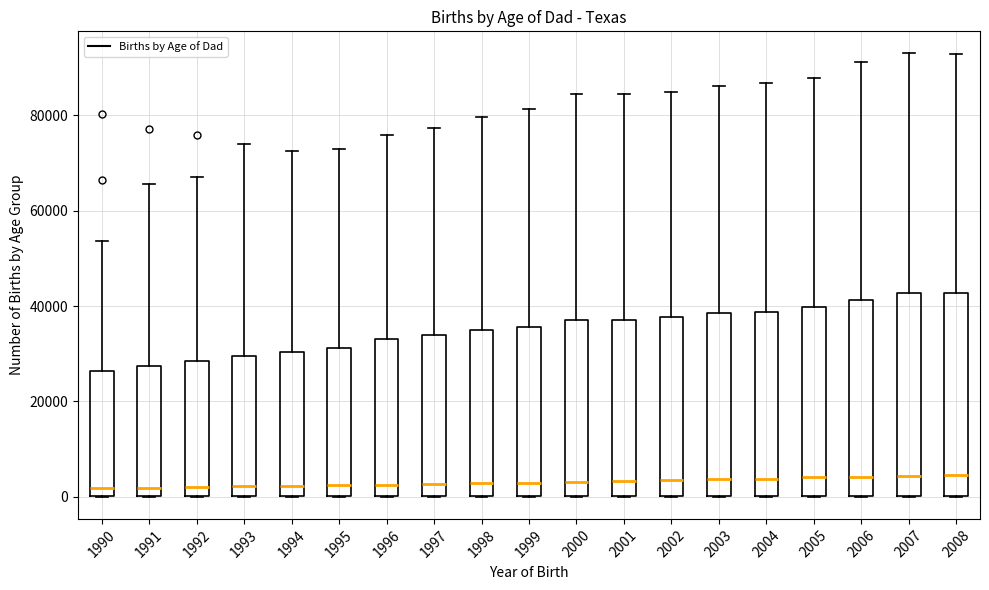

Reading left to right, read every box against the y-axis: the position of its median line, the range the box covers, and the ends of its whiskers. The values are not printed on the chart, so give them approximately, as read against the axis.

1990: median 2000, box 0 to 26000, whiskers 0 to 54000
1991: median 2000, box 0 to 28000, whiskers 0 to 66000
1992: median 2000, box 0 to 28000, whiskers 0 to 68000
1993: median 2000, box 0 to 30000, whiskers 0 to 74000
1994: median 2000, box 0 to 30000, whiskers 0 to 72000
1995: median 2000, box 0 to 32000, whiskers 0 to 72000
1996: median 2000, box 0 to 34000, whiskers 0 to 76000
1997: median 2000, box 0 to 34000, whiskers 0 to 78000
1998: median 2000, box 0 to 34000, whiskers 0 to 80000
1999: median 2000, box 0 to 36000, whiskers 0 to 82000
2000: median 4000, box 0 to 38000, whiskers 0 to 84000
2001: median 4000, box 0 to 38000, whiskers 0 to 84000
2002: median 4000, box 0 to 38000, whiskers 0 to 84000
2003: median 4000, box 0 to 38000, whiskers 0 to 86000
2004: median 4000, box 0 to 38000, whiskers 0 to 86000
2005: median 4000, box 0 to 40000, whiskers 0 to 88000
2006: median 4000, box 0 to 42000, whiskers 0 to 92000
2007: median 4000, box 0 to 42000, whiskers 0 to 92000
2008: median 4000, box 0 to 42000, whiskers 0 to 92000